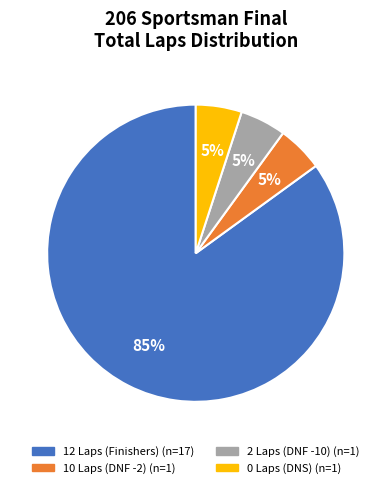

Is there any slice that represents more than half of the pie?

Yes